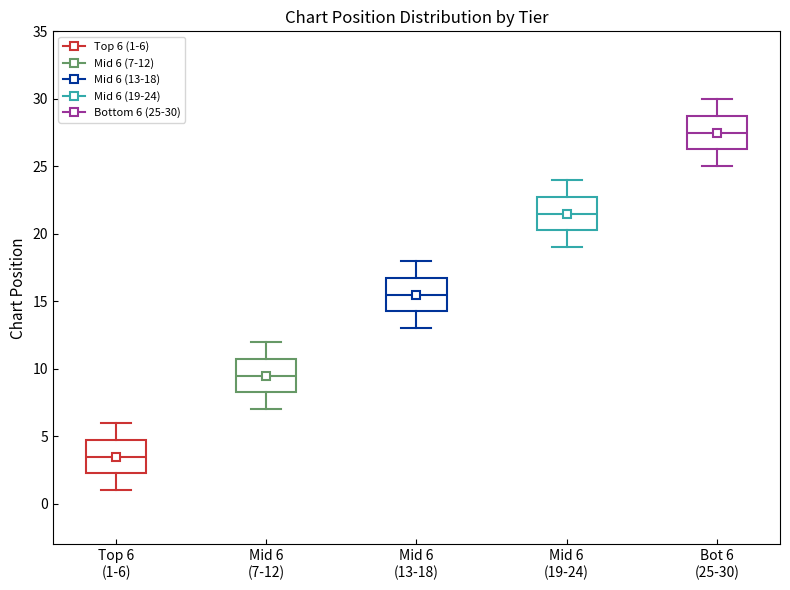

Where is the lower edge of the box for Mid 6 (7-12) on the y-axis? The values are not printed on the chart, so give them approximately, as read against the axis.

8.5